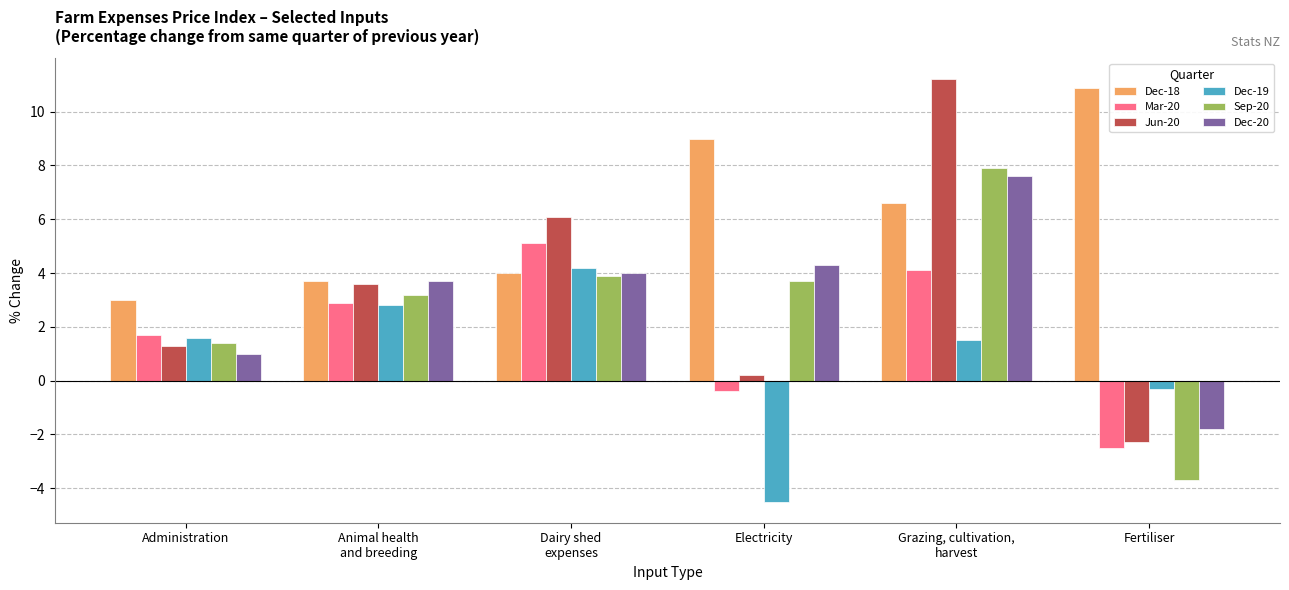

How many values in the Mar-20 series are below 2?

3